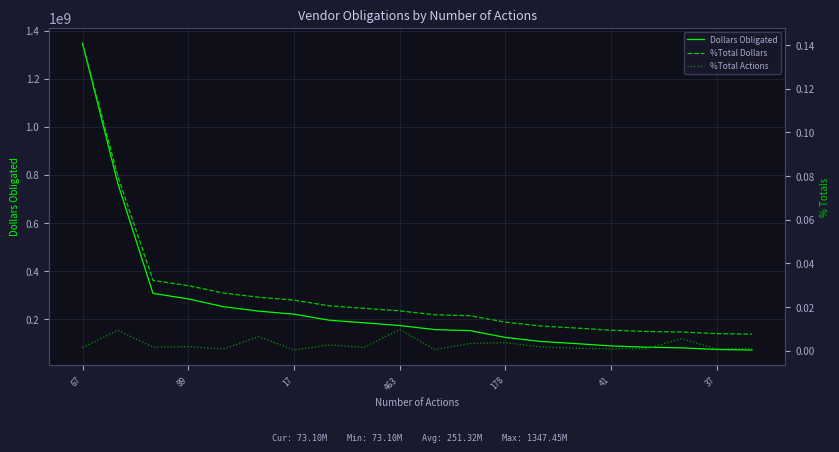

What are all the series names shown in the legend?

Dollars Obligated, %Total Dollars, %Total Actions